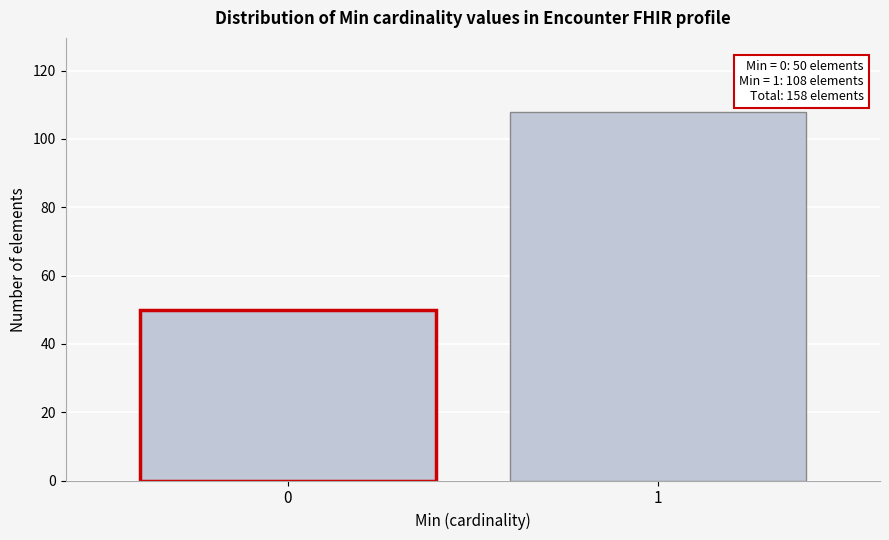

Reading right to left, list all the values displayed in this chart.

108	50